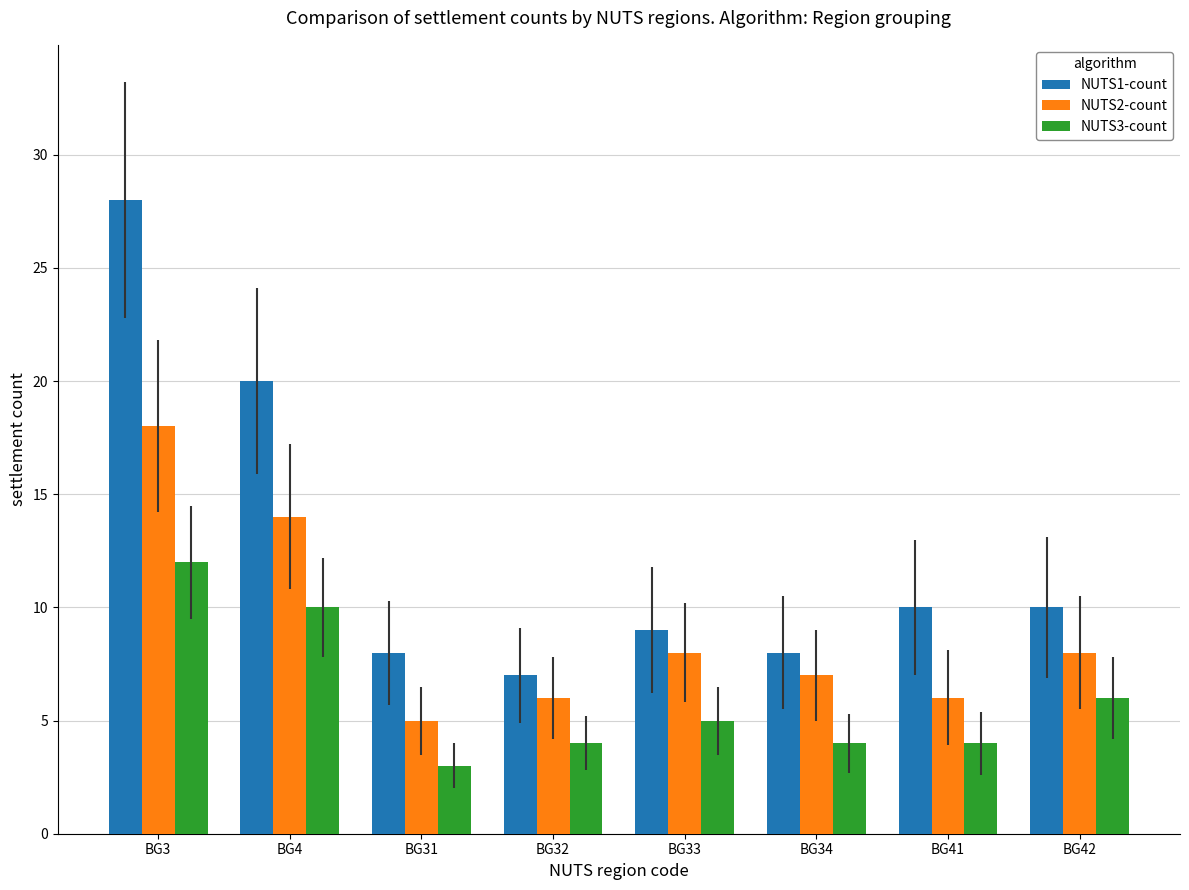

What is the spread (max minus min) of values at BG3?

16